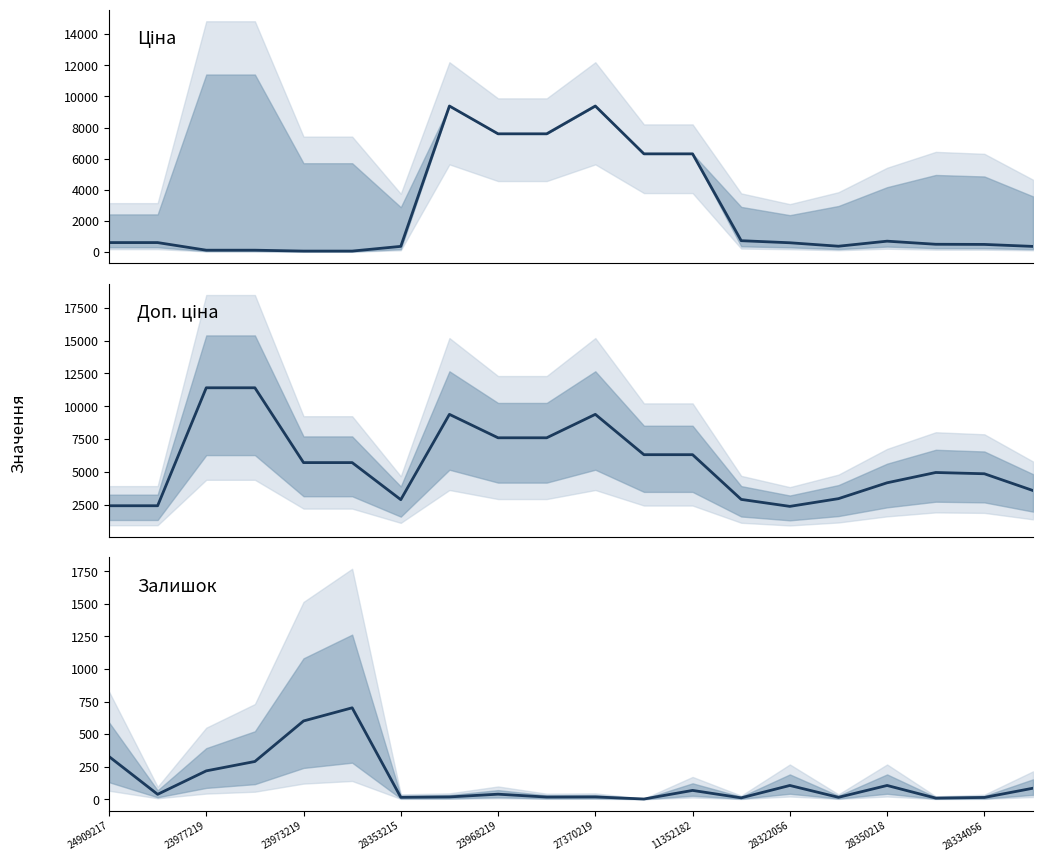

Does the chart have visible grid lines?

No